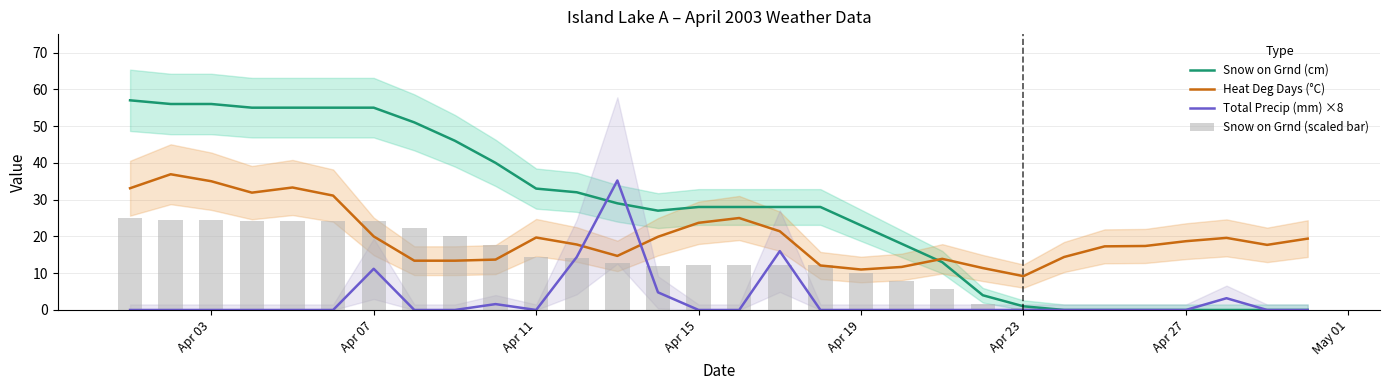

List the series in order of their peak value, highest first.

Snow on Grnd (cm), Heat Deg Days (°C), Total Precip (mm) ×8, Snow on Grnd (scaled bar)